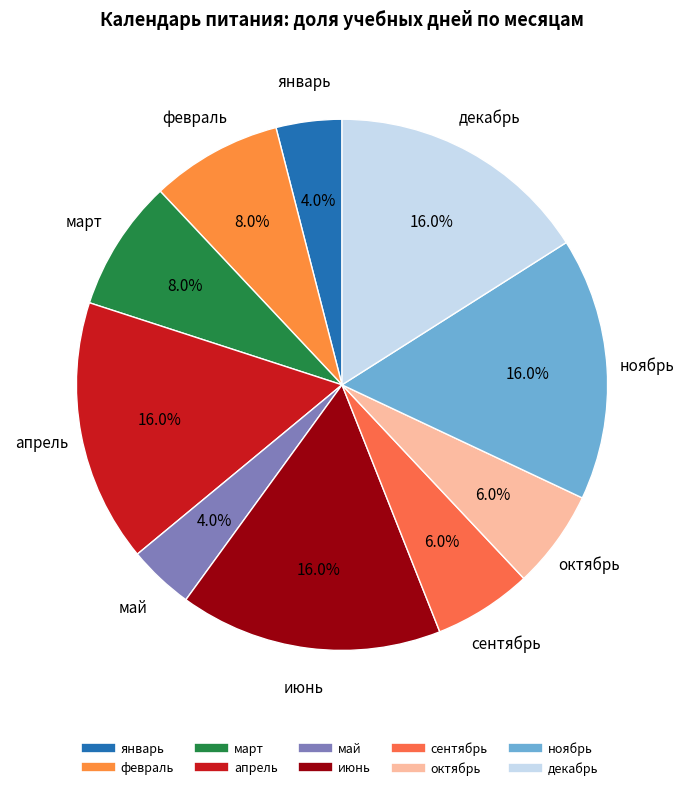

Is the sum of июнь and февраль greater than half?

No